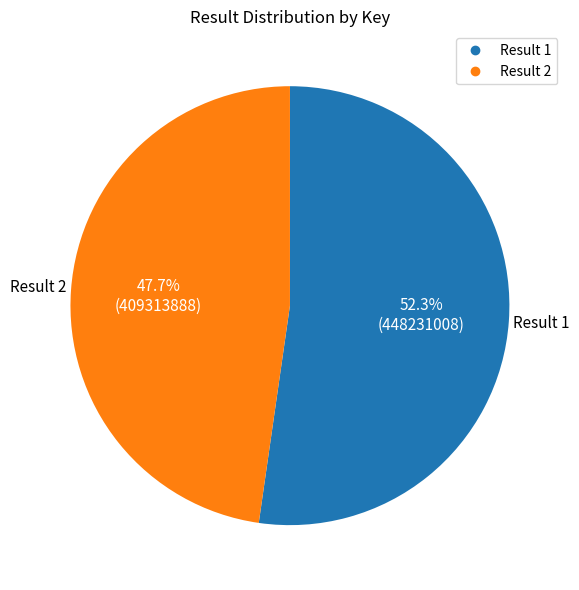

Is there any slice that represents more than half of the pie?

Yes